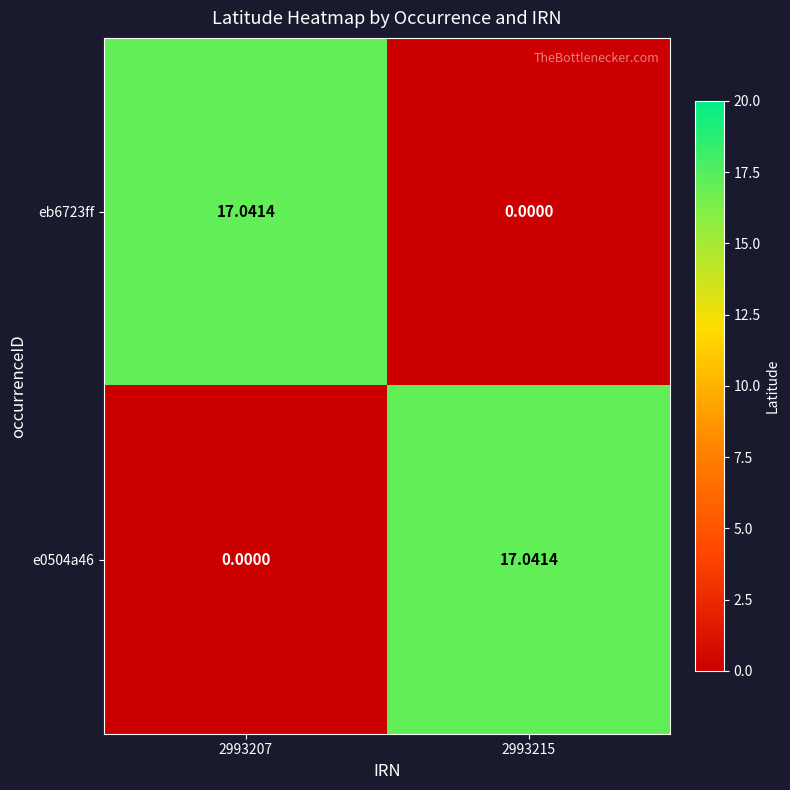

Count the number of categories in the chart.

2